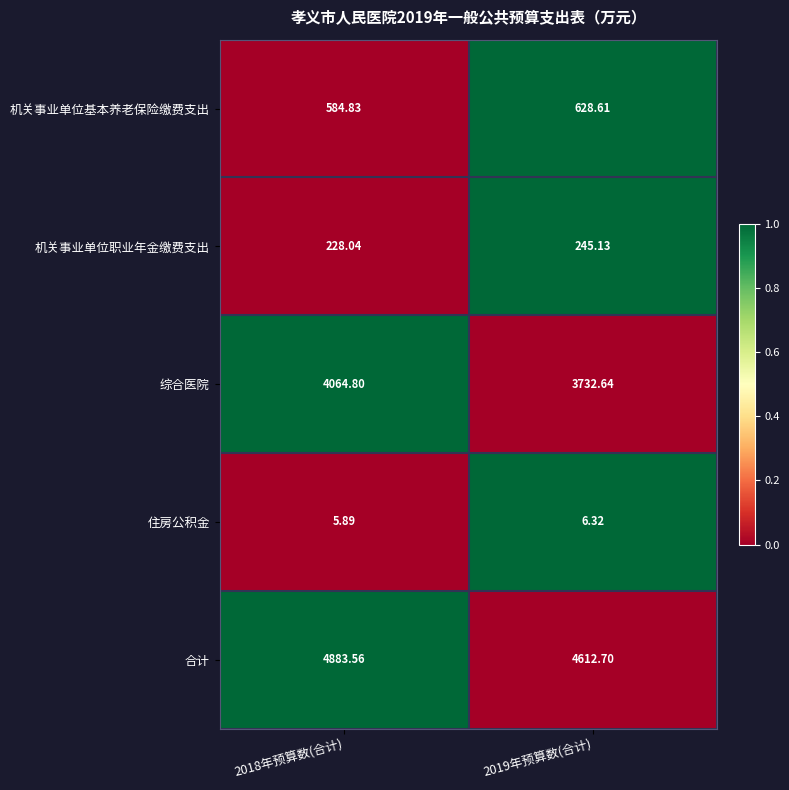

How many data points in 综合医院 are less than 4064?

1